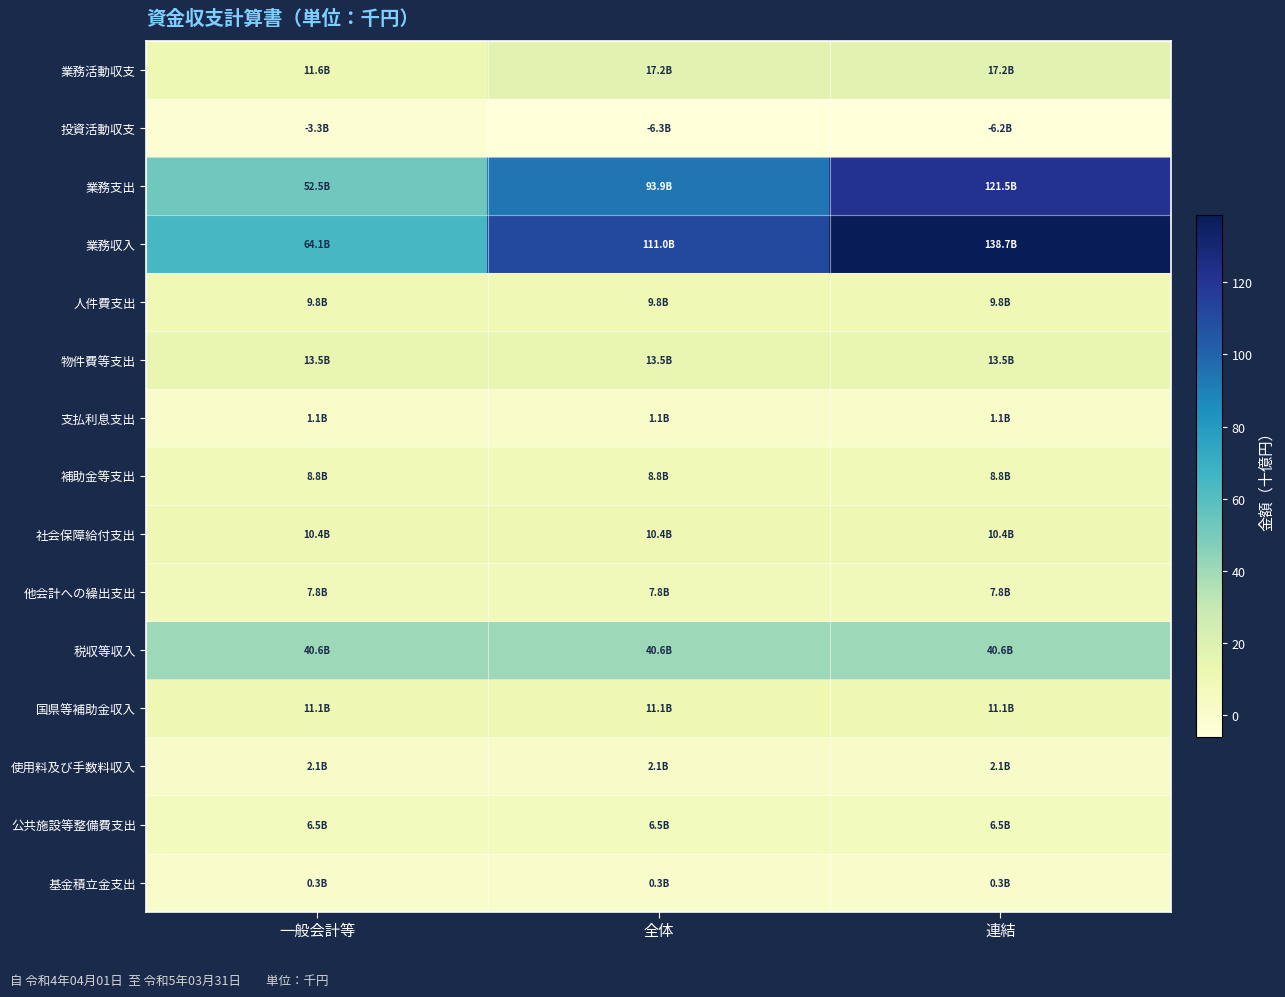

Which series has the largest total across all categories?

業務収入